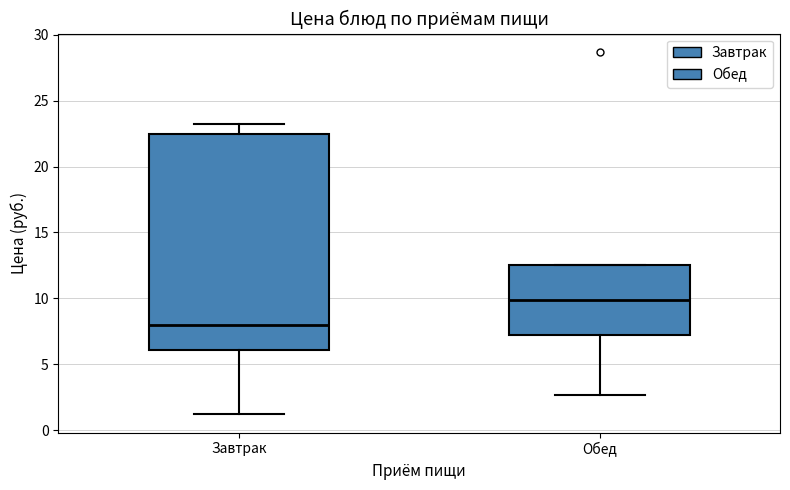

Reading left to right, transcribe this box plot: for each box, give where its median line is, the range the box spans, and where its two whiskers end, as read against the y-axis. The values are not printed on the chart, so give them approximately, as read against the axis.

Завтрак: median 8.0, box 6.0 to 22.5, whiskers 1.0 to 23.0
Обед: median 10.0, box 7.0 to 12.5, whiskers 2.5 to 12.5